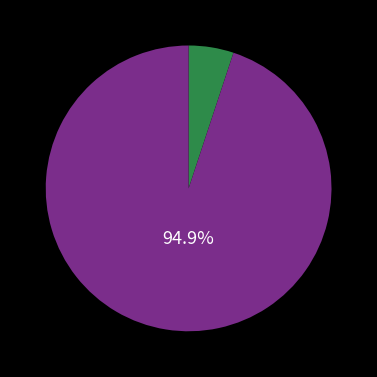

Is there any slice that represents more than half of the pie?

Yes